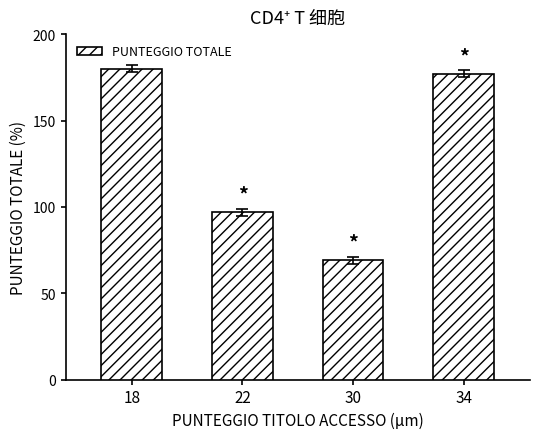

How many data points are less than 177?

2